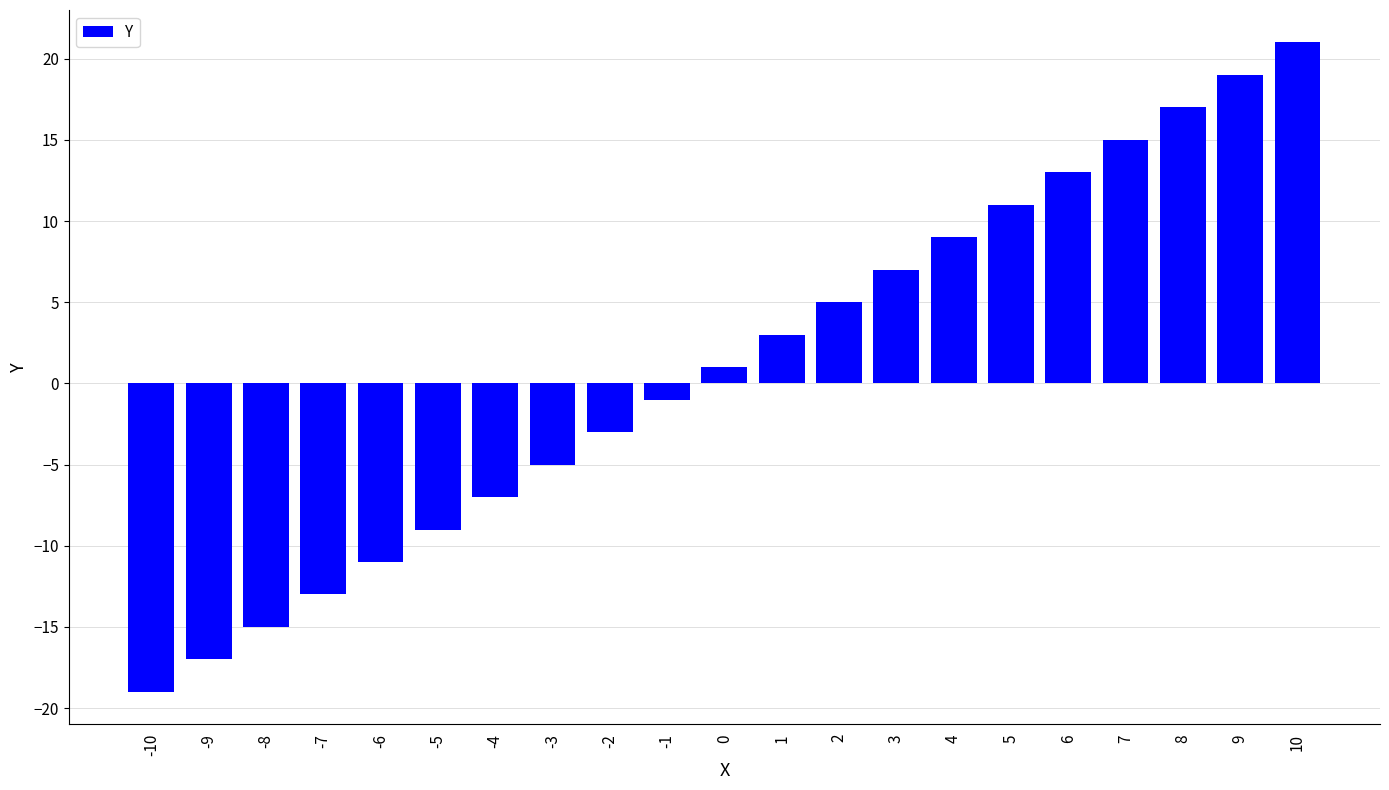

How many values are below 1?

10